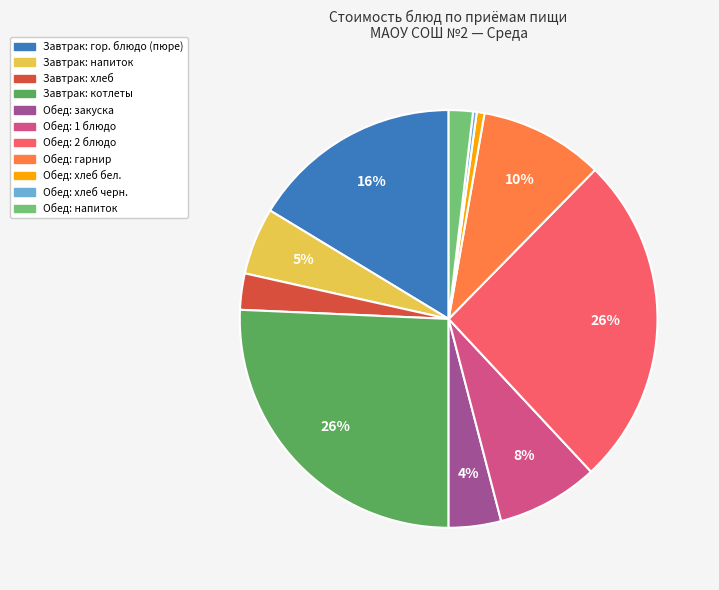

To the nearest percent, what is the average slice percentage?

9%